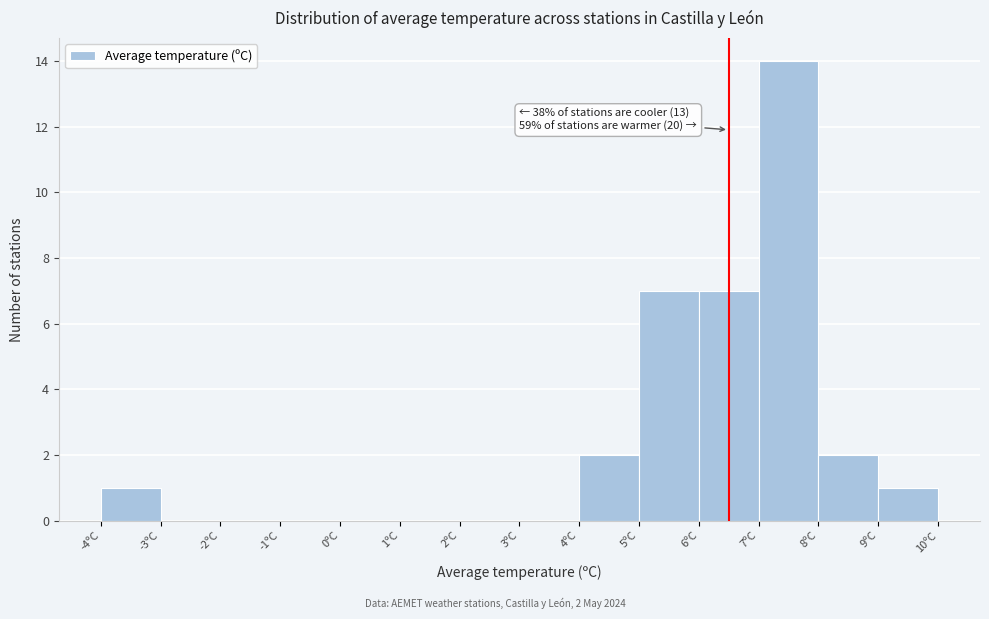

Over which range of the x-axis is the bar tallest?

7 to 8